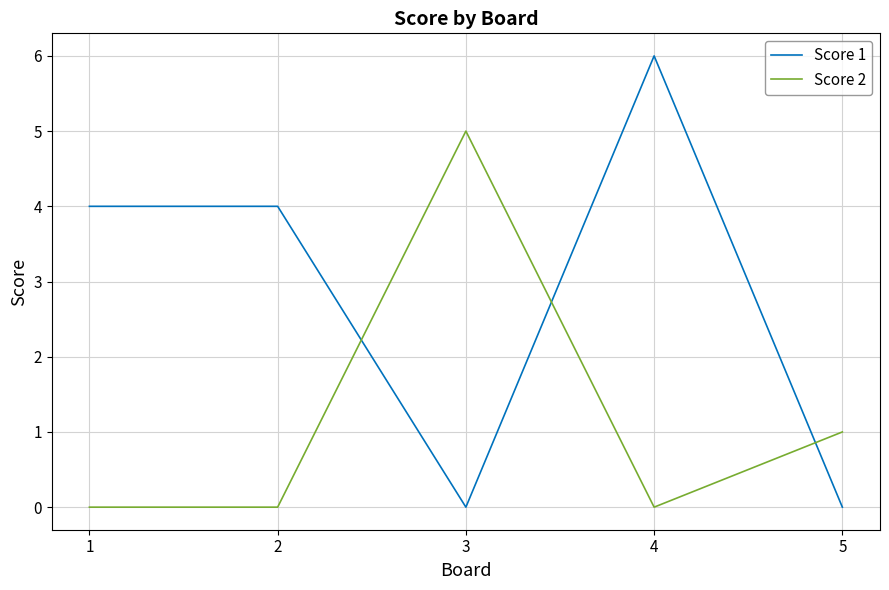

At 4, list the series in order from smallest to largest.

Score 2, Score 1